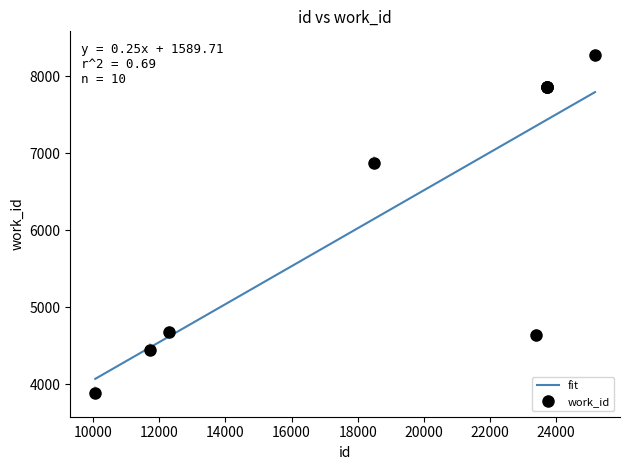

Between 11715 and 10067, which is larger?

11715